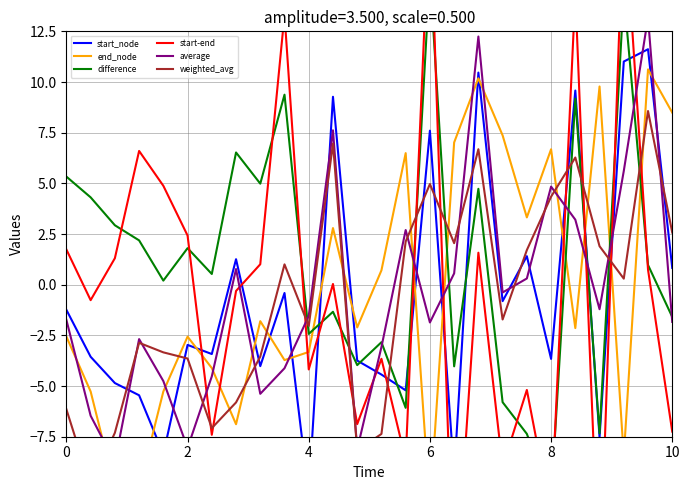

Which series has the largest total across all categories?

difference